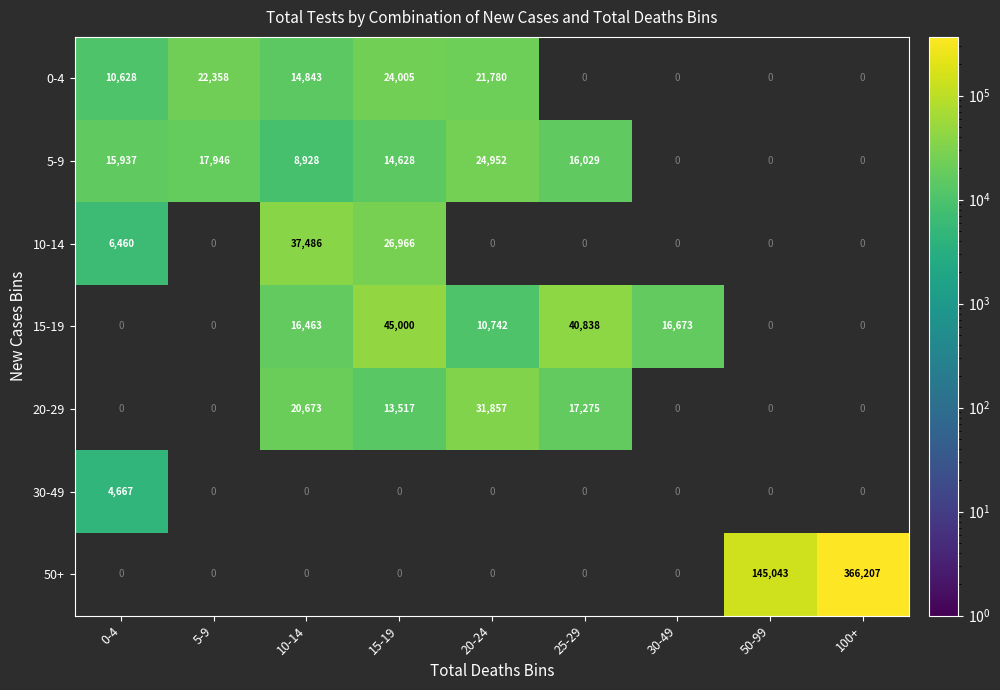

What is the difference between the 5-9 values at 5-9 and 20-24?

7006